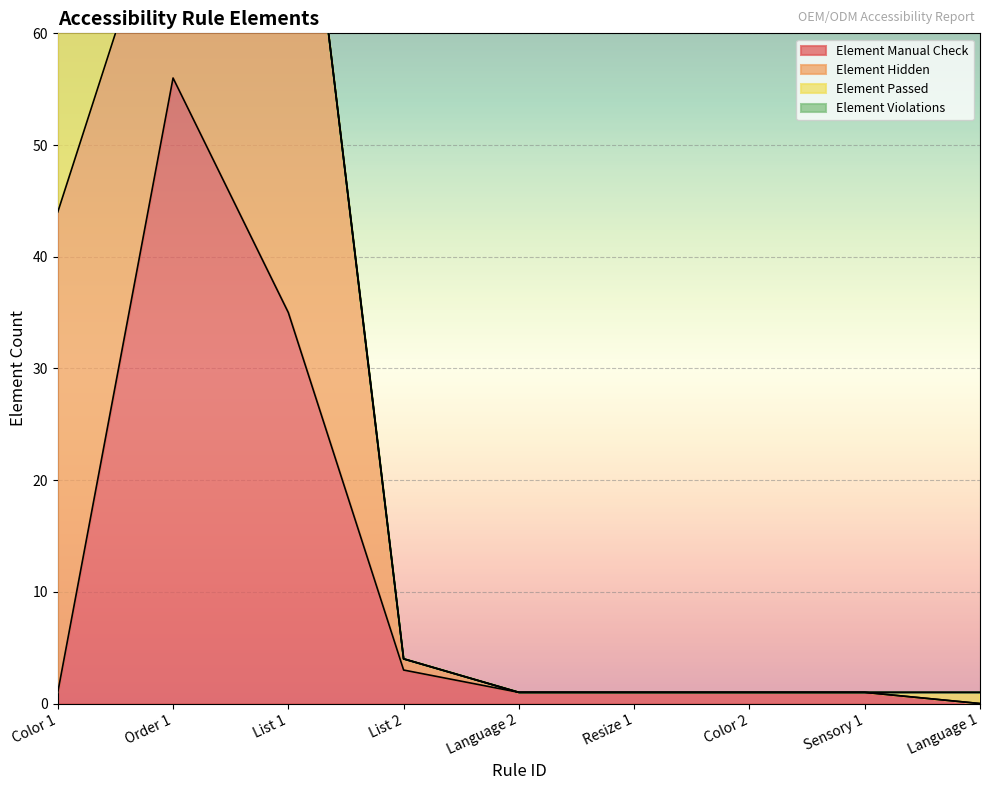

After their last crossing, which series has the higher values: Element Hidden or Element Manual Check?

Element Manual Check